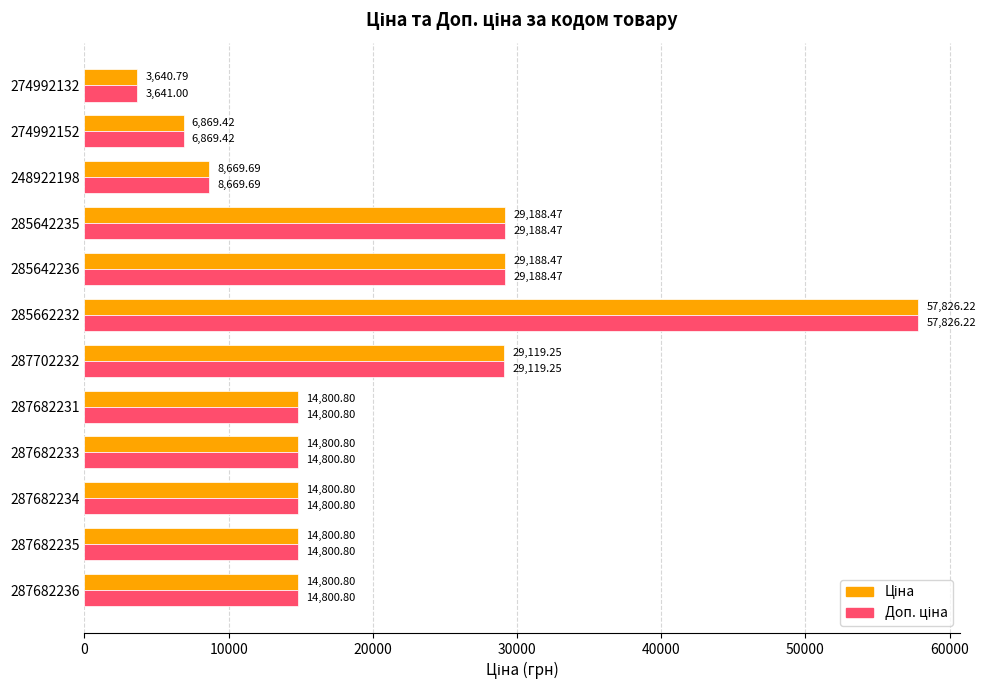

What is the total value across all series at 274992152?

13738.8